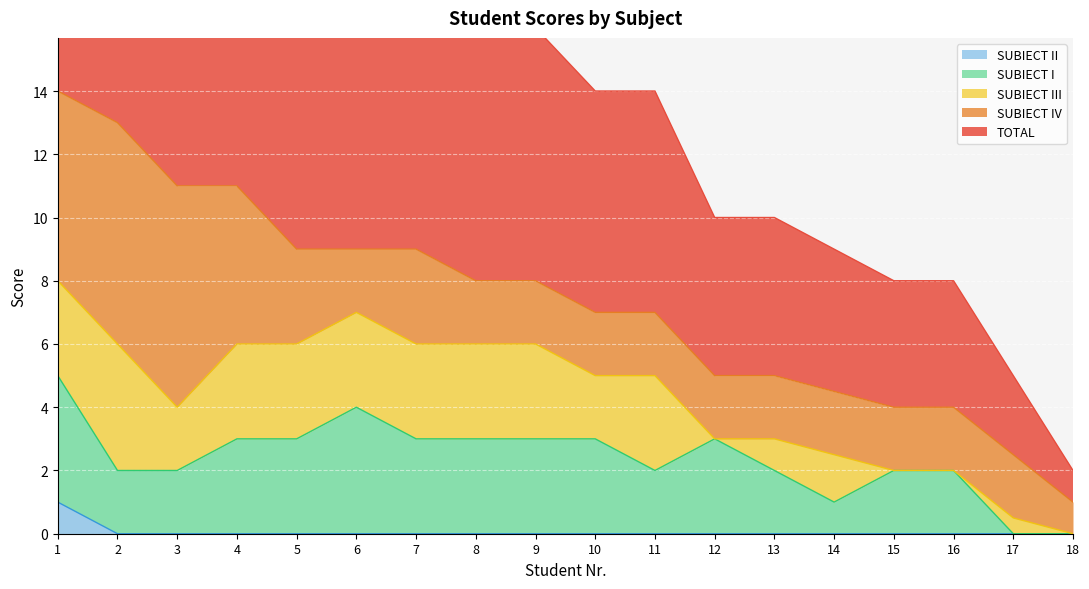

True or false: TOTAL and SUBIECT I intersect in this chart.

False